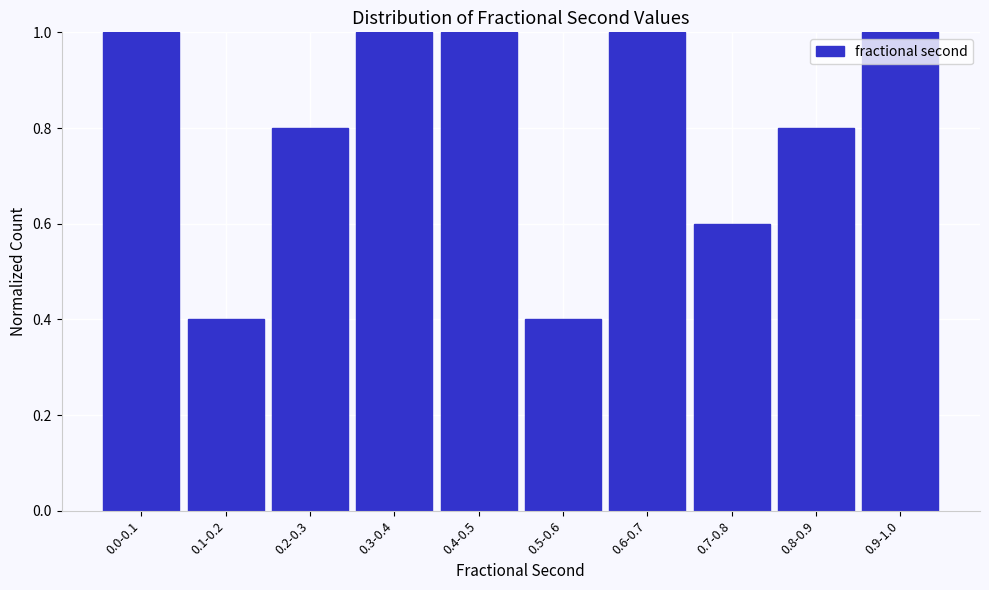

Reading left to right, what are all the values shown in this chart?

1.0	0.4	0.8	1.0	1.0	0.4	1.0	0.6	0.8	1.0